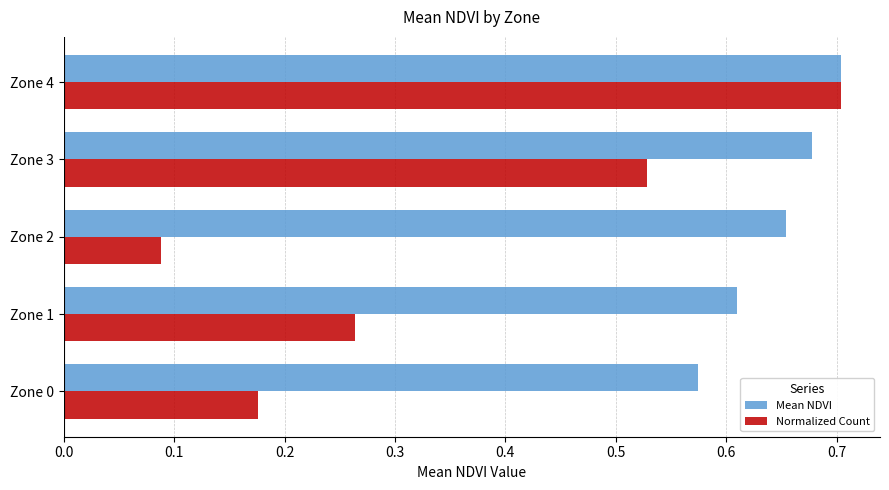

What is the difference between the second highest and second lowest values in the Normalized Count series?

0.4